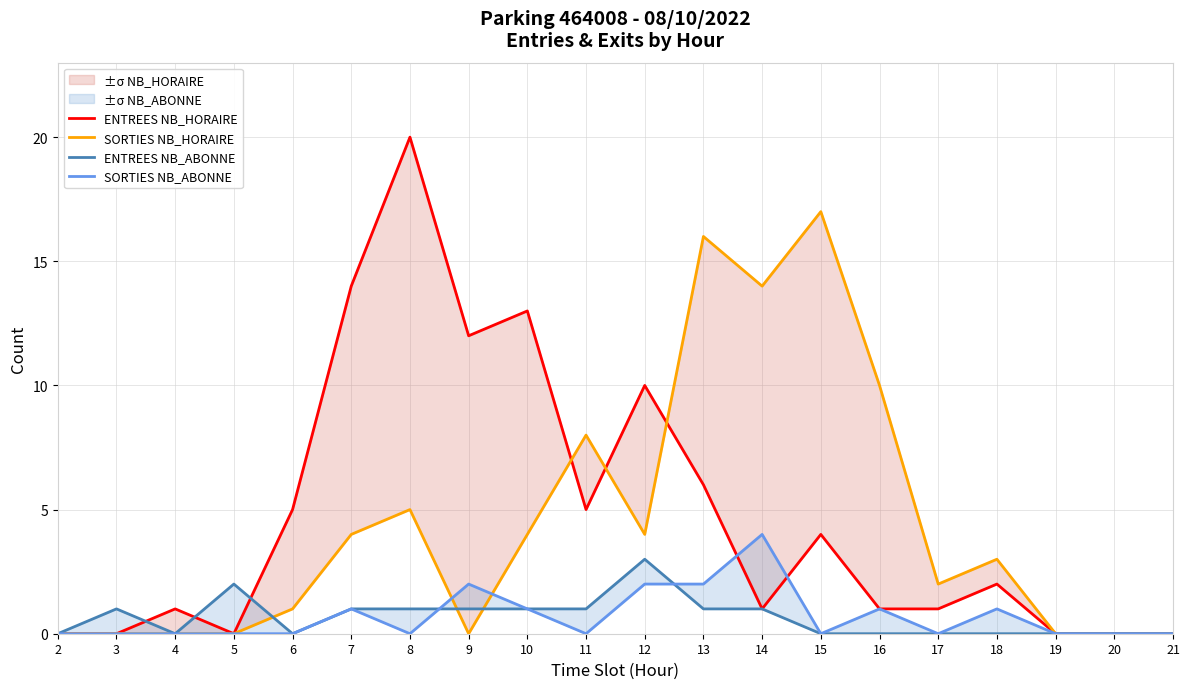

True or false: SORTIES NB_ABONNE has a value of 0 at 11.

True